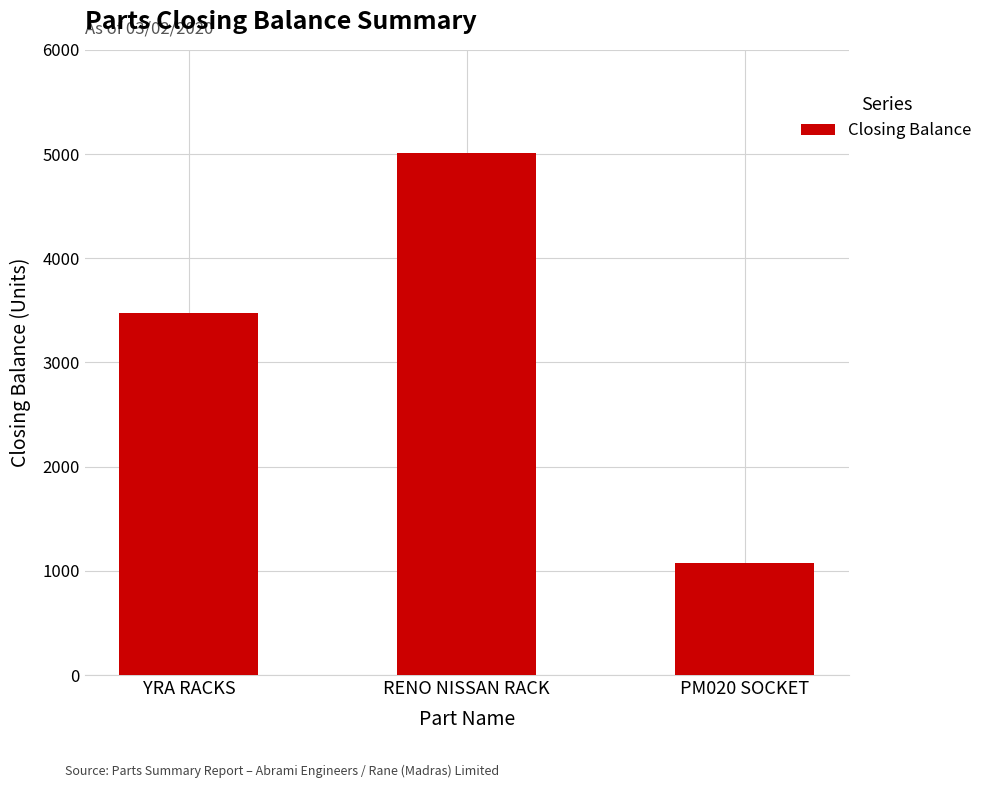

The value at YRA RACKS is 2177. True or false?

False